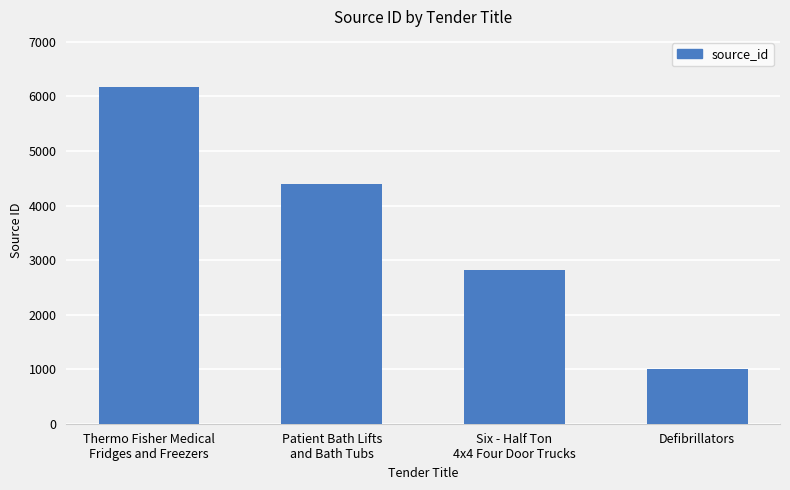

What is the label of the 2nd bar from the left?

Patient Bath Lifts
and Bath Tubs